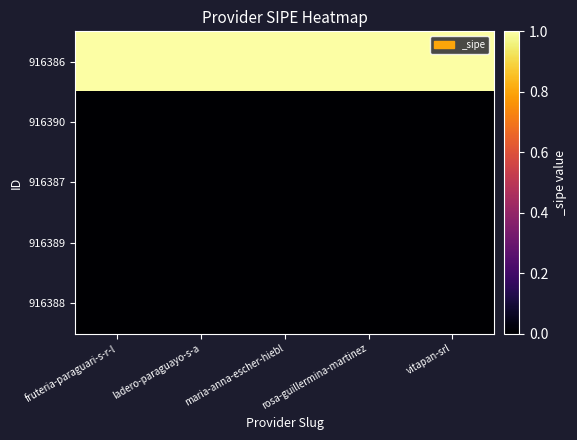

What is the total value across all series at ladero-paraguayo-s-a?

1